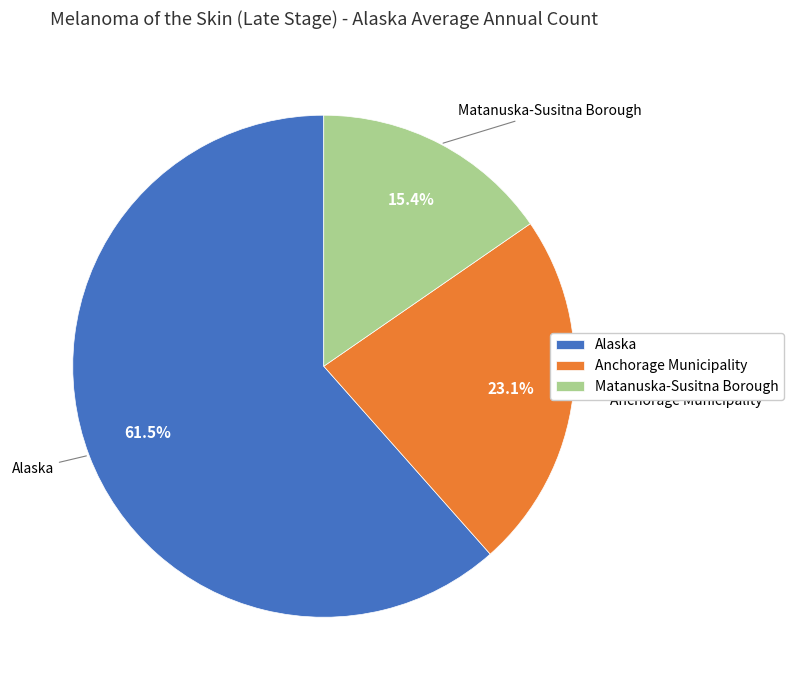

Which slice is the smallest?

Matanuska-Susitna Borough